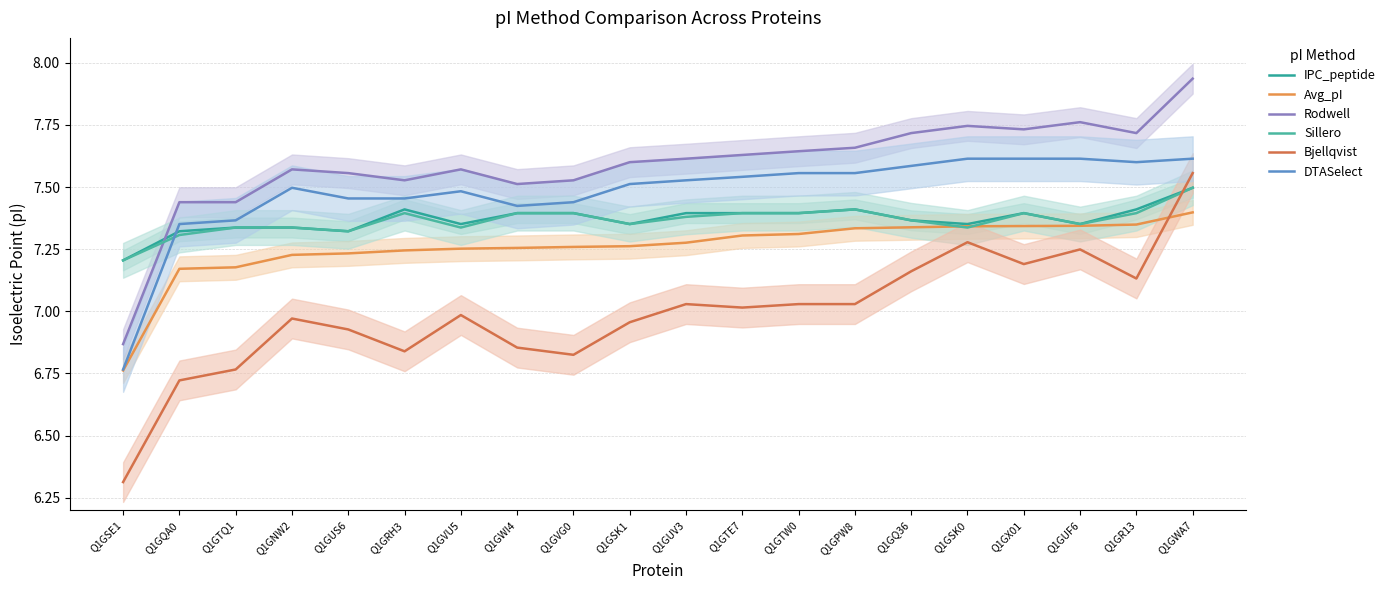

List the labels in order of DTASelect value, smallest first.

Q1GSE1, Q1GQA0, Q1GTQ1, Q1GWI4, Q1GVG0, Q1GUS6, Q1GRH3, Q1GVU5, Q1GNW2, Q1GSK1, Q1GUV3, Q1GTE7, Q1GTW0, Q1GPW8, Q1GQ36, Q1GR13, Q1GSK0, Q1GX01, Q1GUF6, Q1GWA7